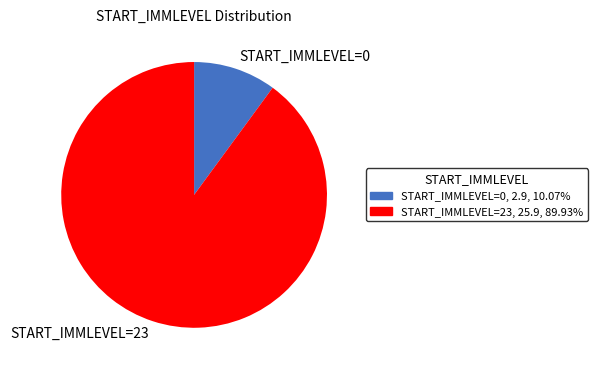

Which category has the biggest portion of the pie?

START_IMMLEVEL=23